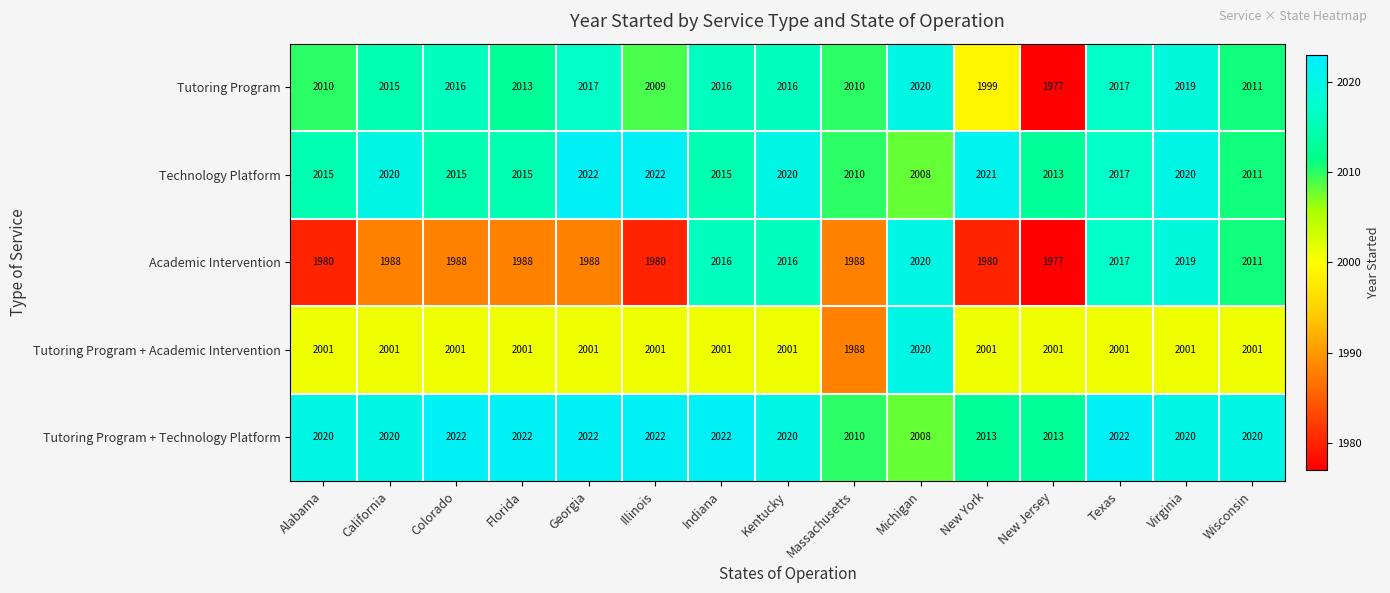

What value does the Tutoring Program + Academic Intervention series have at Georgia, to the nearest 5?

2000